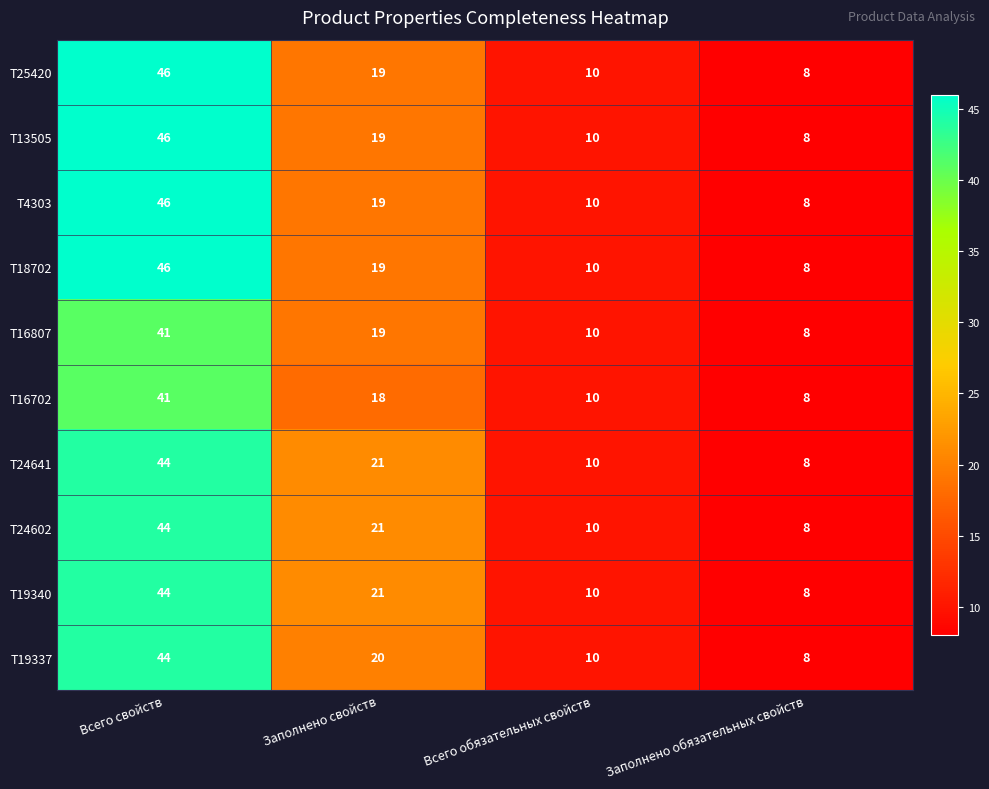

The value of Т19337 at Заполнено свойств is 30. True or false?

False